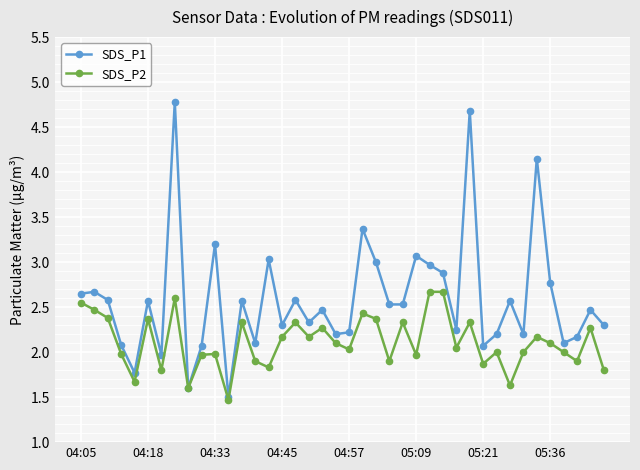

True or false: SDS_P2 has more than 0 points higher than both neighbors.

True